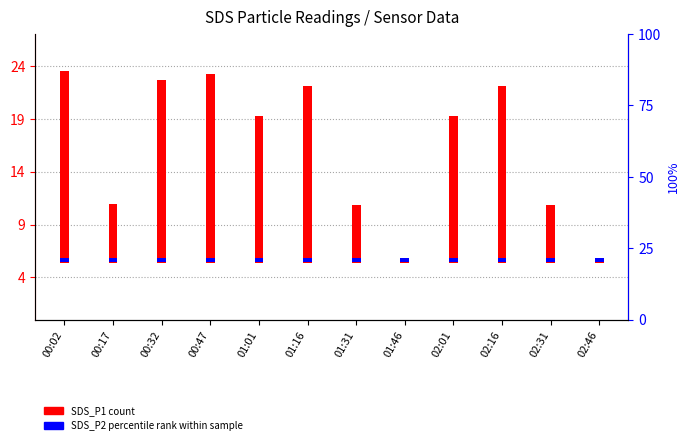

Where is SDS_P1 (count) nearest to the value 9?

00:17